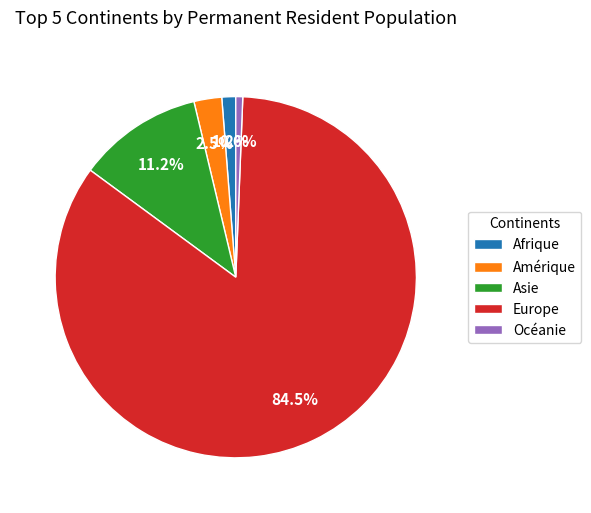

What is the majority slice?

Europe